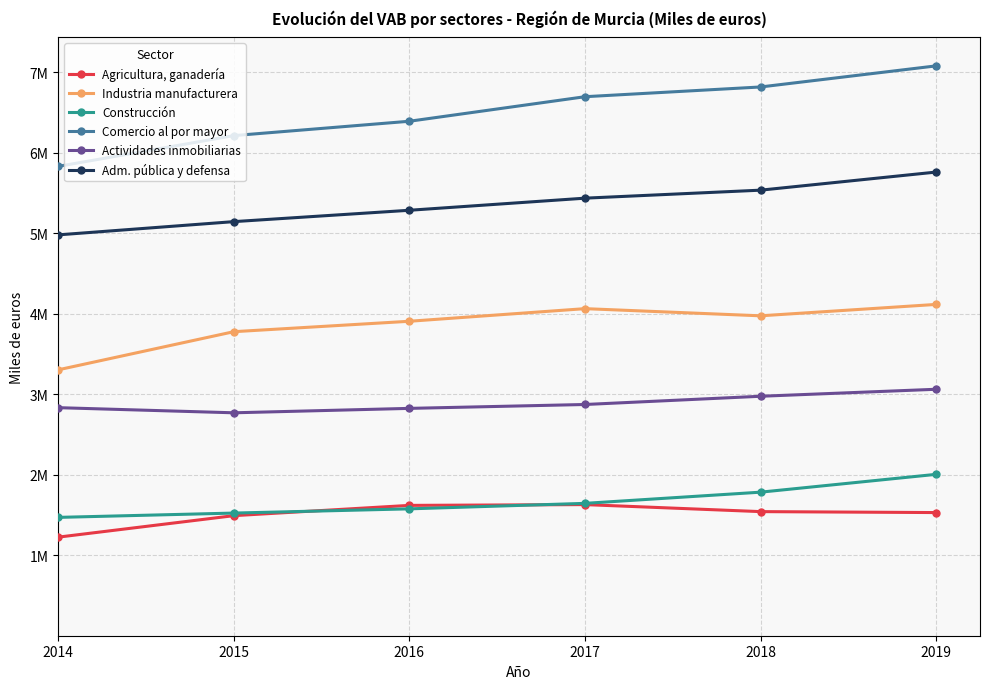

What is the minimum value for Adm. pública y defensa?

4982106